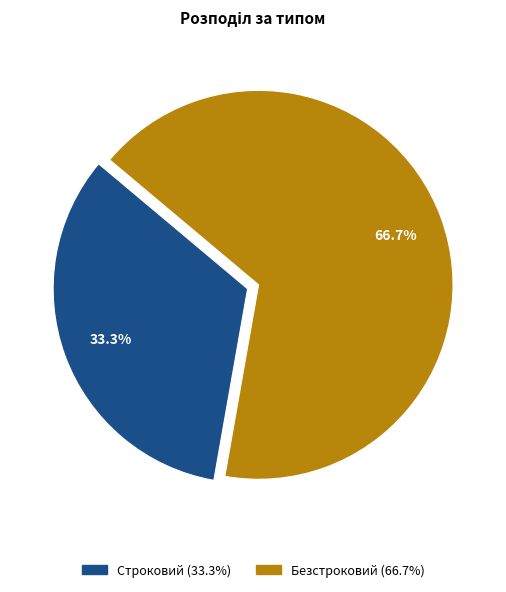

Approximately how many times larger is the value at Безстроковий compared to Строковий?

2.0